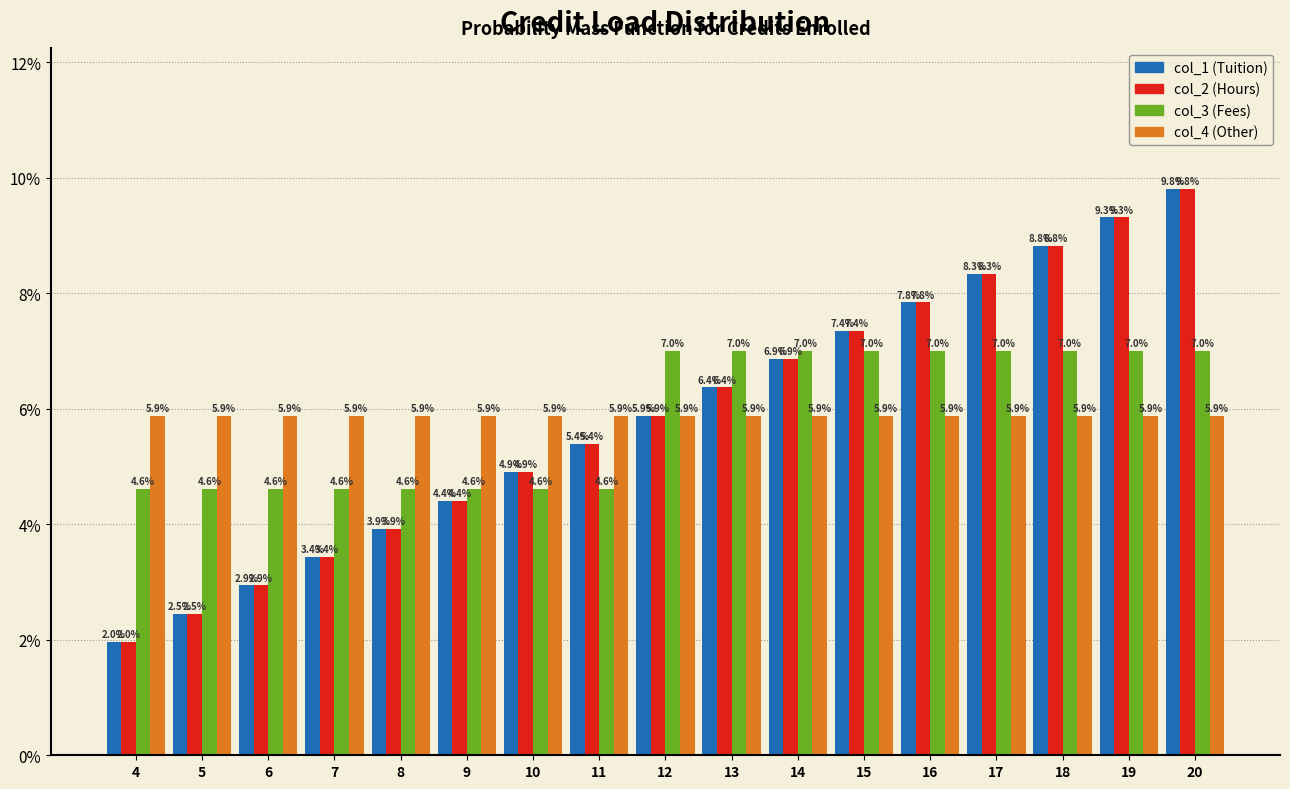

Does the chart contain any negative values?

No